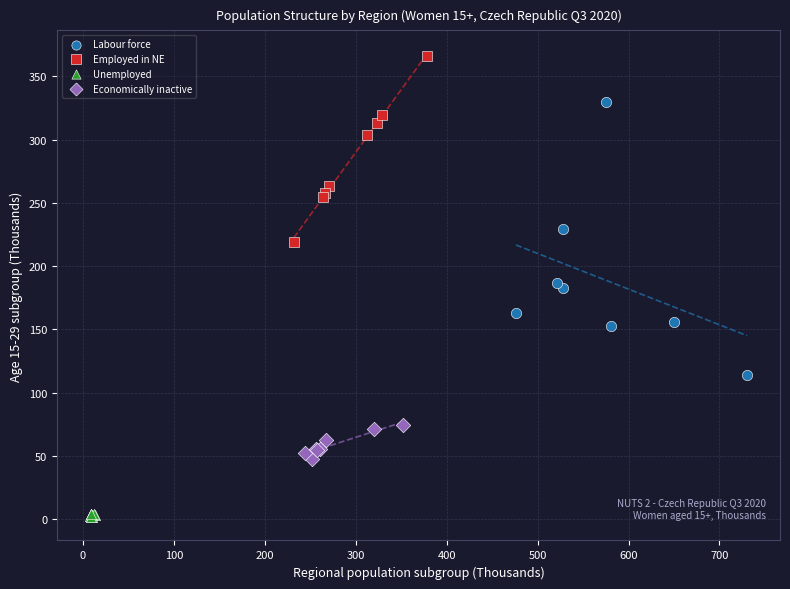

Which series has the largest Y range (max minus min)?

Labour force